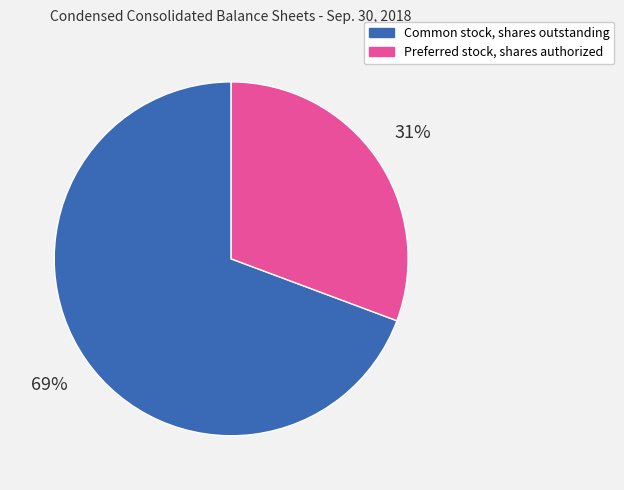

Is Preferred stock, shares authorized the majority of the pie?

No